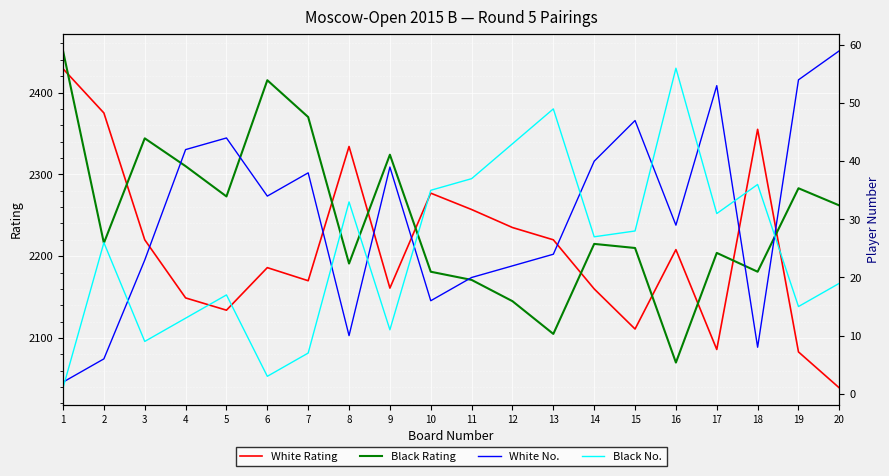

What is the average value of the Black No. series?

25